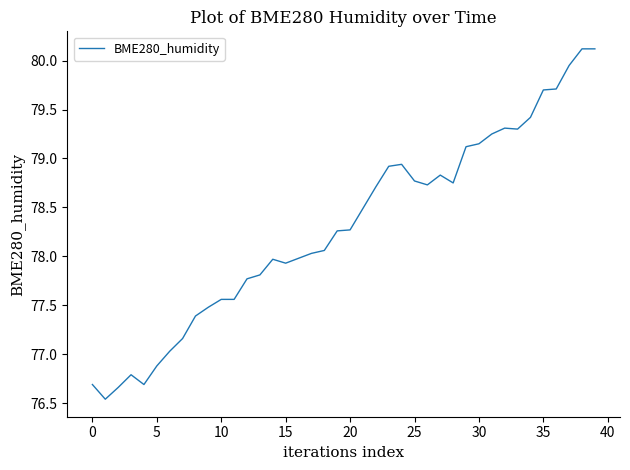

What is the greatest value displayed?

80.1